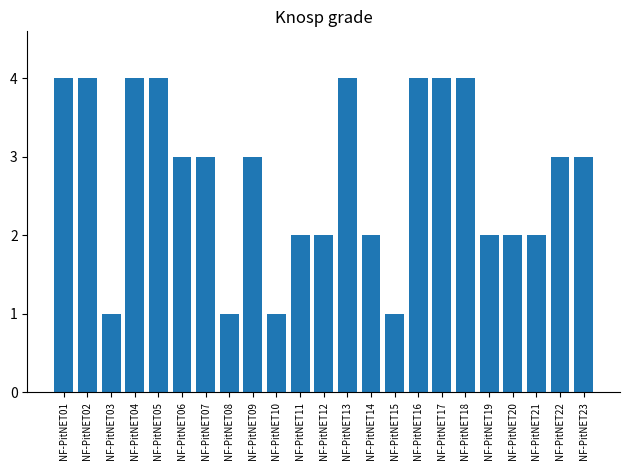

Reading left to right, extract all data points from this chart.

4	4	1	4	4	3	3	1	3	1	2	2	4	2	1	4	4	4	2	2	2	3	3